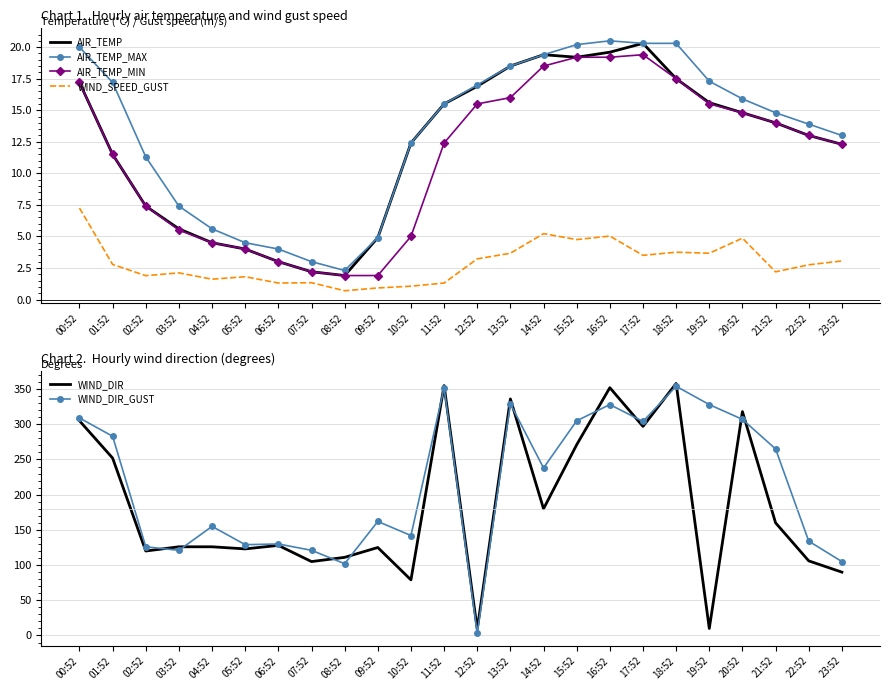

What position from the left is 22:52?

23